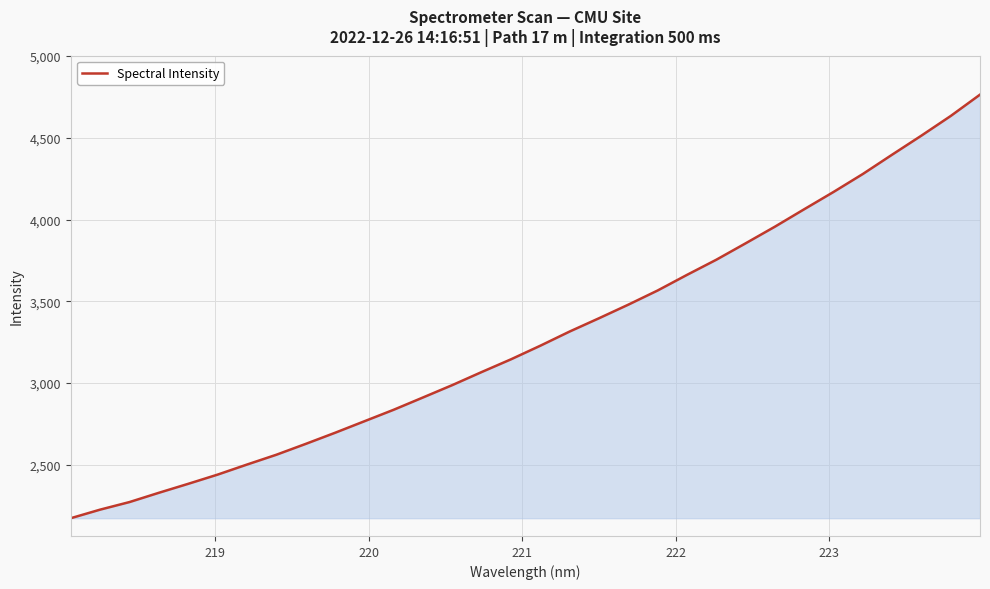

Does the chart have visible grid lines?

Yes